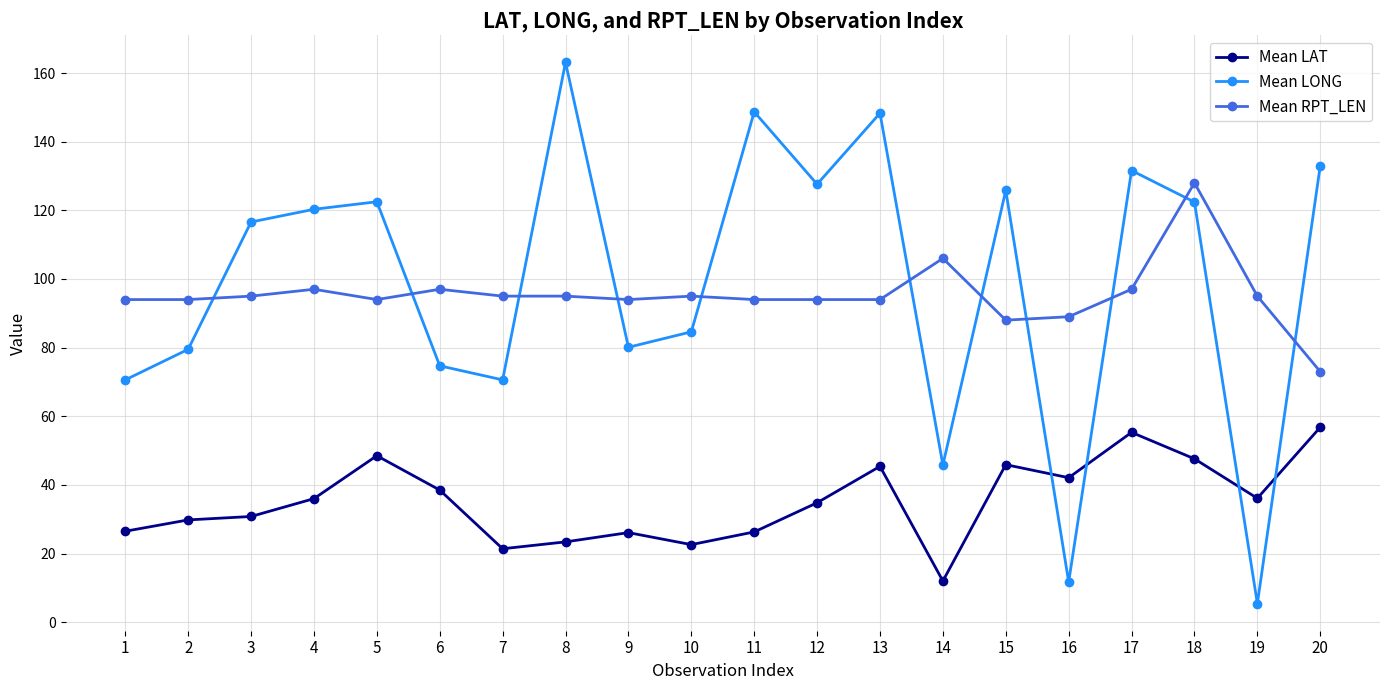

Is the value of Mean RPT_LEN at 10 greater than the value of Mean LAT at 19?

Yes